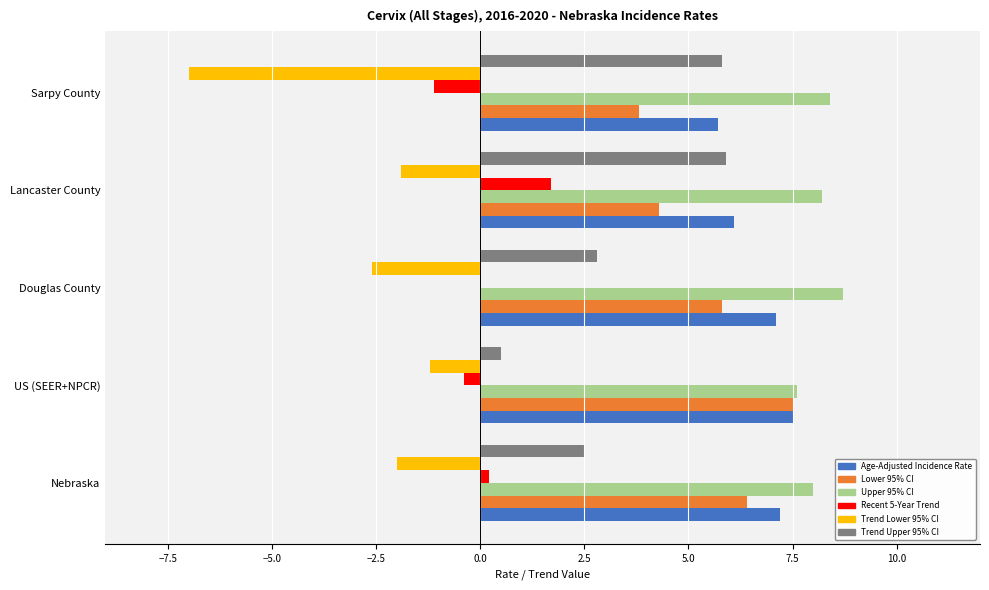

Is it true that Trend Lower 95% CI equals -1.3 at Douglas County?

False